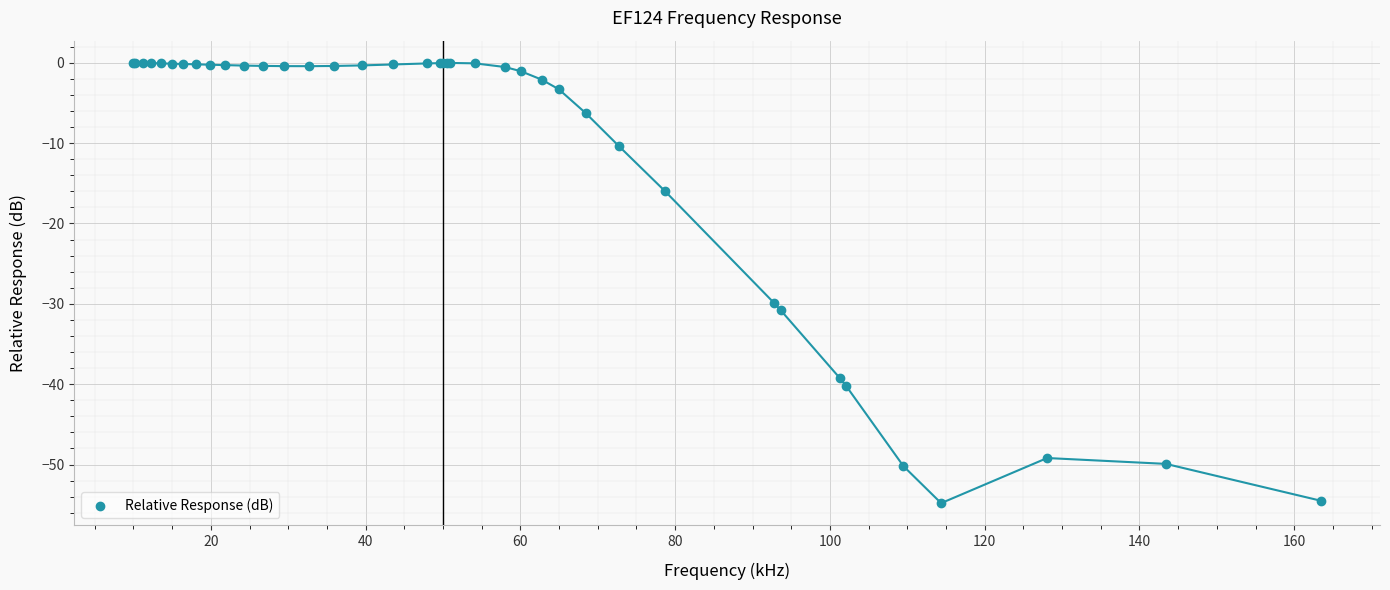

What Y value in the scatter plot is closest to -27?

-29.9